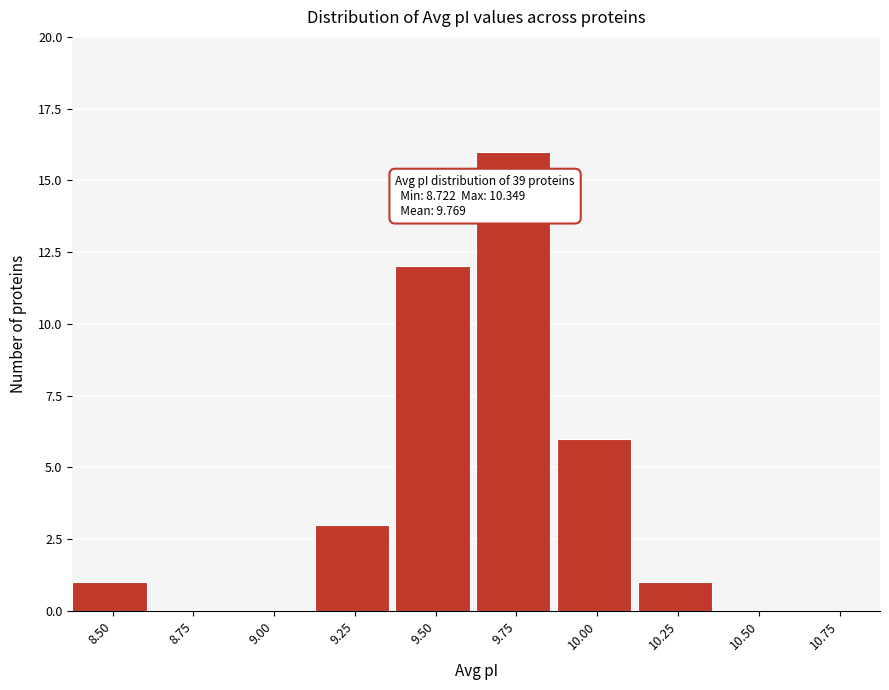

Reading left to right, extract all data points from this chart.

8.50=1	8.75=0	9.00=0	9.25=3	9.50=12	9.75=16	10.00=6	10.25=1	10.50=0	10.75=0